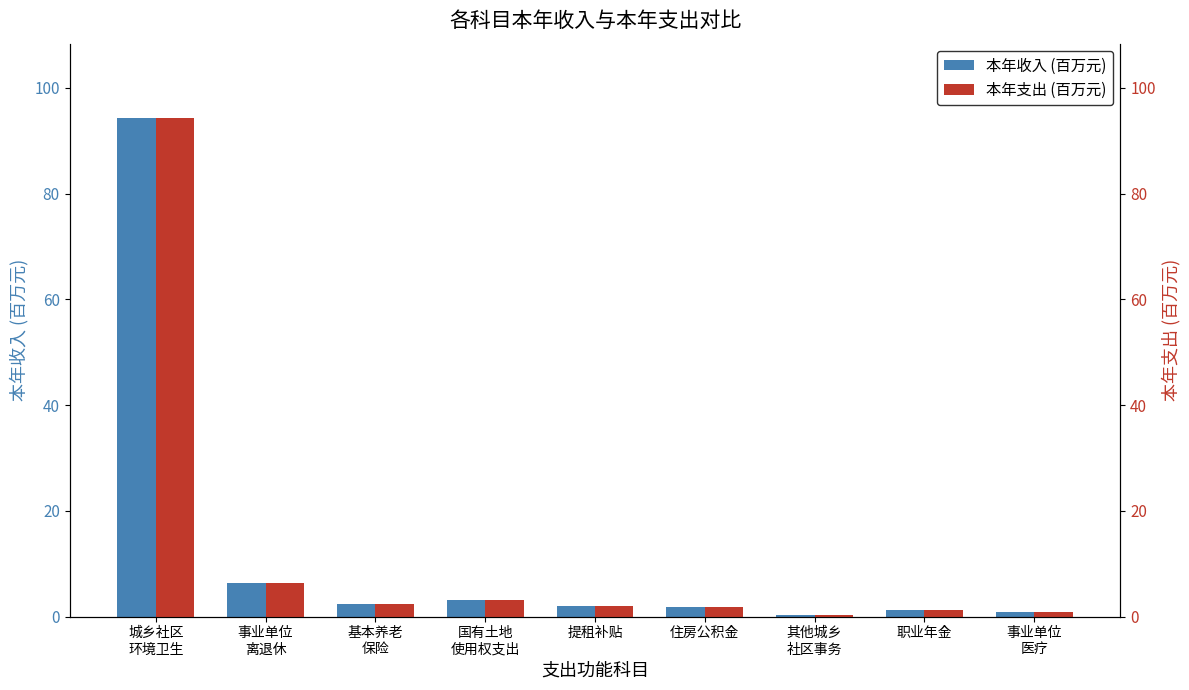

The value of 本年支出 (百万元) at 基本养老
保险 is 2.4. True or false?

True